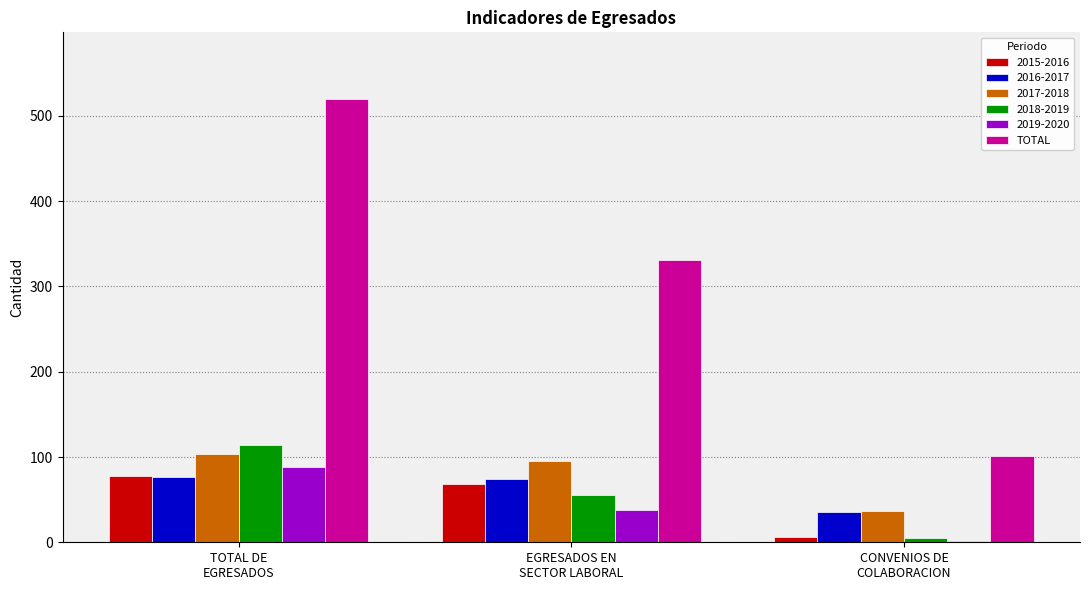

Which series has the largest range (max minus min)?

TOTAL